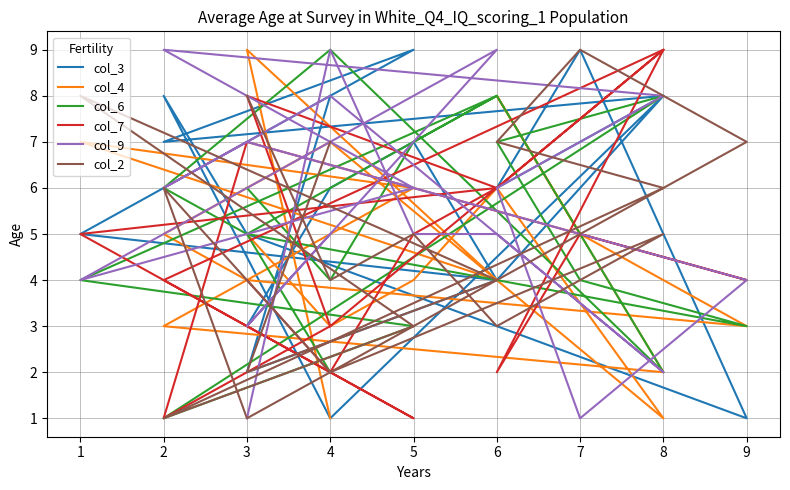

List the series in order of their peak value, lowest first.

col_3, col_4, col_6, col_7, col_9, col_2